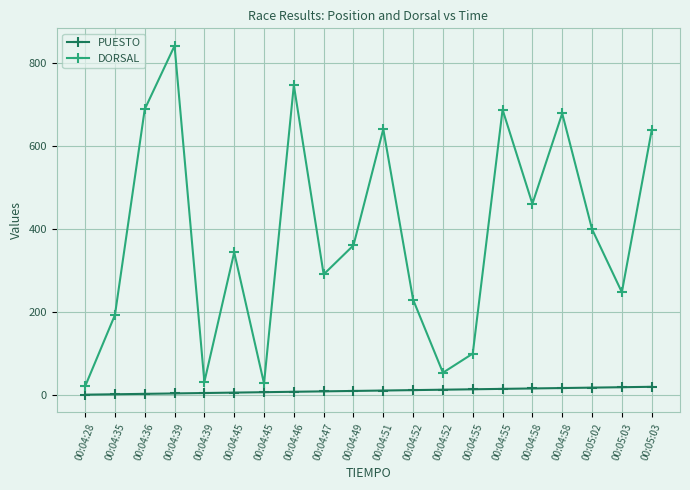

How many lines are shown in the chart?

2